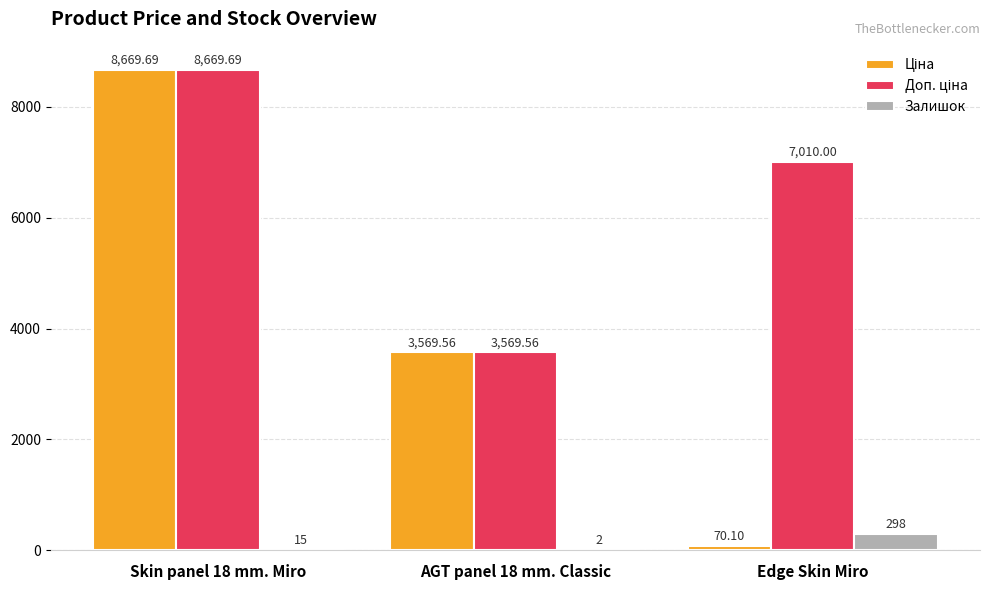

What is the sum of the Залишок values at Skin panel 18 mm. Miro and Edge Skin Miro?

313.0